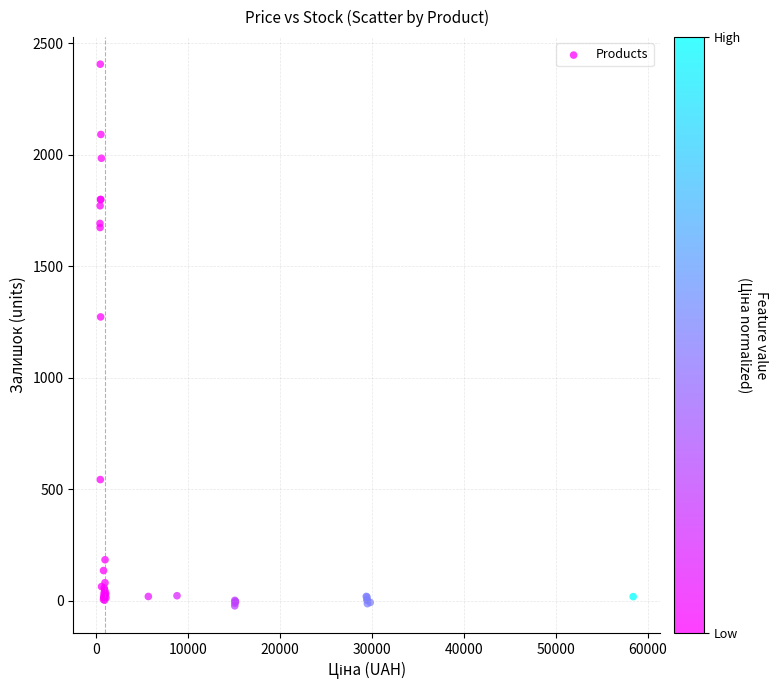

What Y value in the scatter plot is closest to 1192?

1273.2